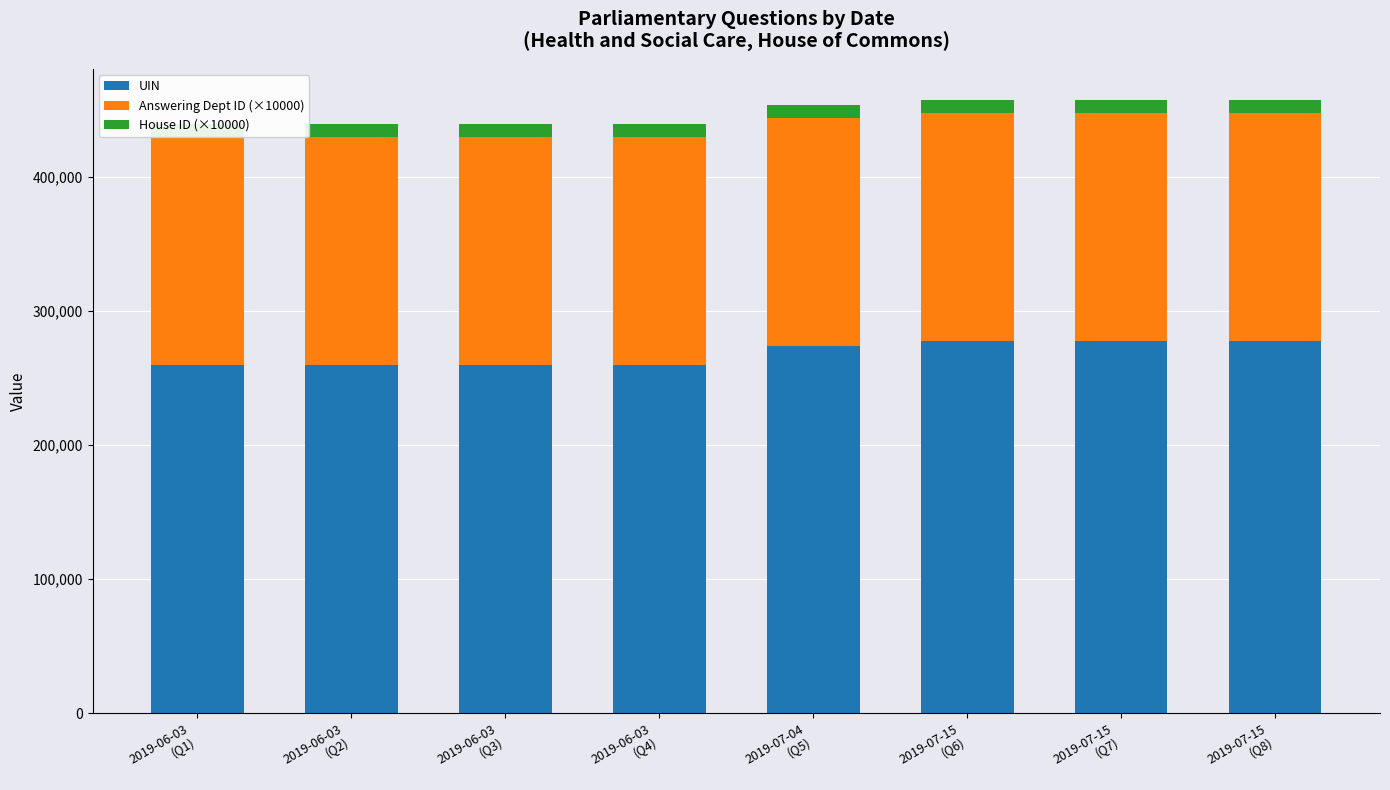

At which category is the sum across all series the highest?

2019-07-15
(Q8)